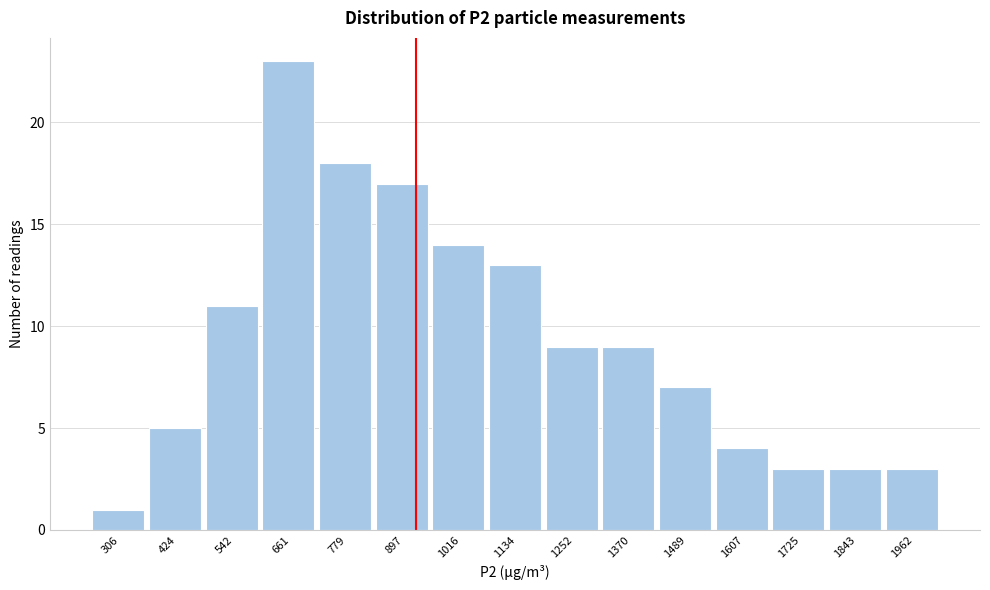

Reading right to left, what are all the values shown in this chart?

3	3	3	4	7	9	9	13	14	17	18	23	11	5	1